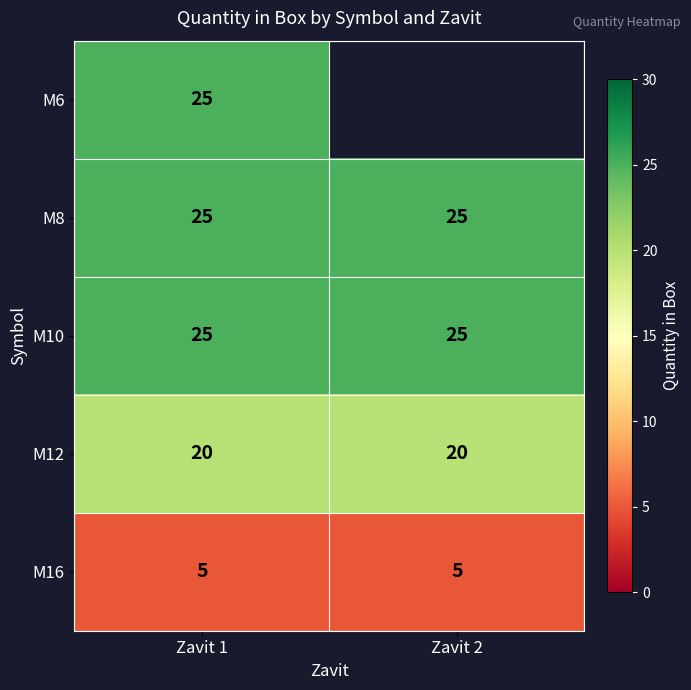

How many distinct data groups are displayed?

5